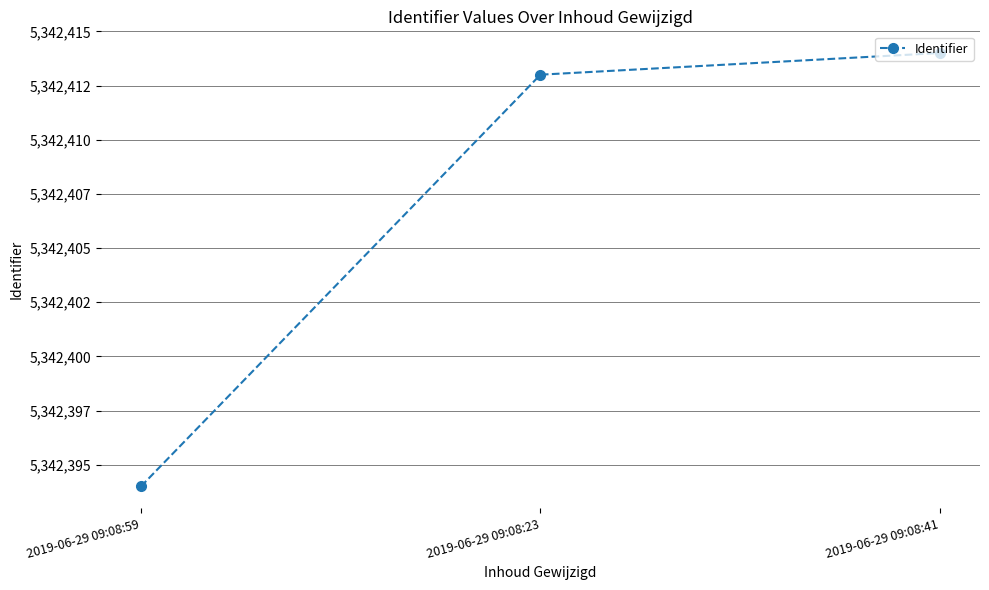

Does the chart have visible grid lines?

Yes